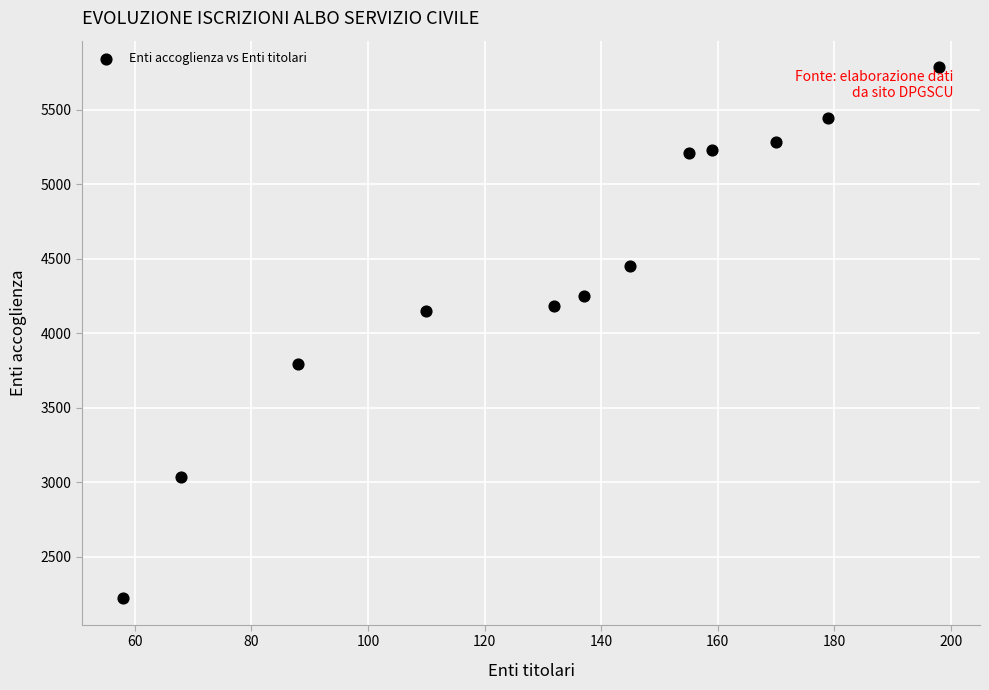

What is the range of Y values (max minus min)?

3564